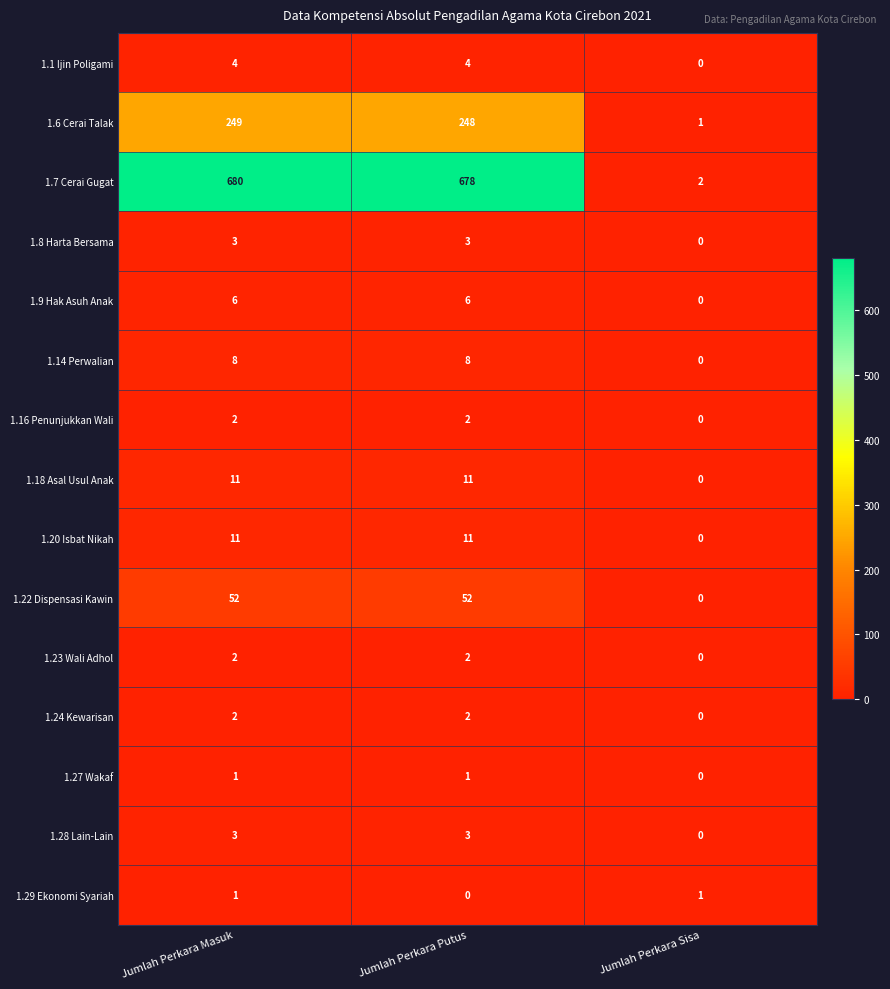

At which label does 1.6 Cerai Talak reach its peak?

Jumlah Perkara Masuk